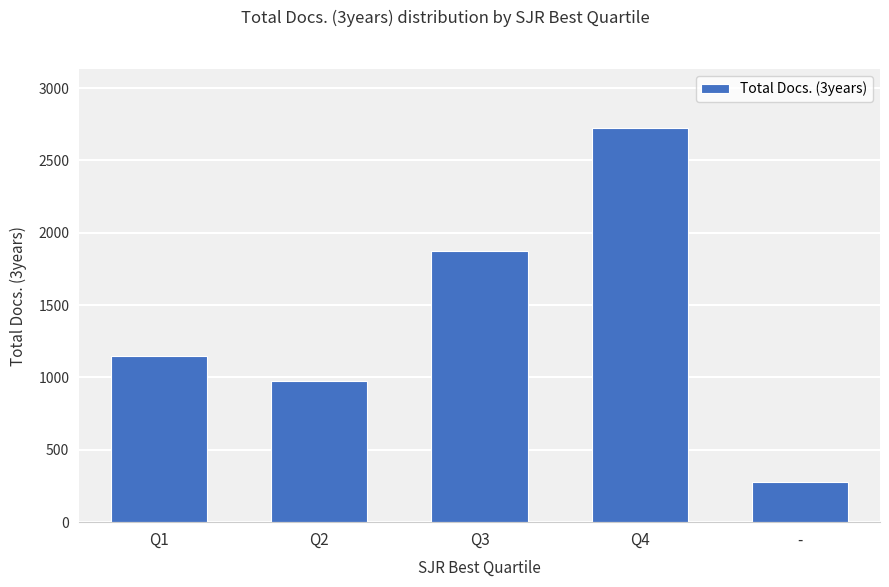

What is the change in value from Q3 to -?

-1596